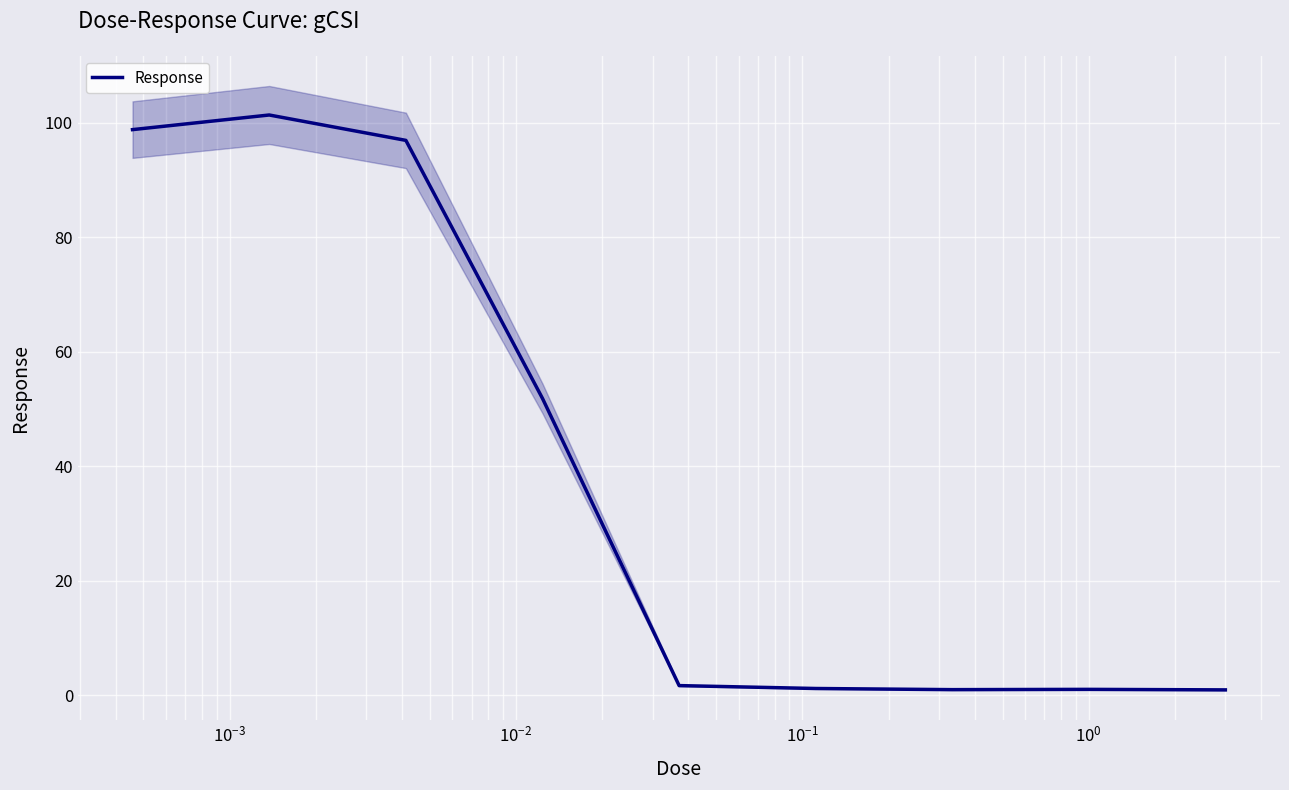

What is the highest value of the Response series?

101.4